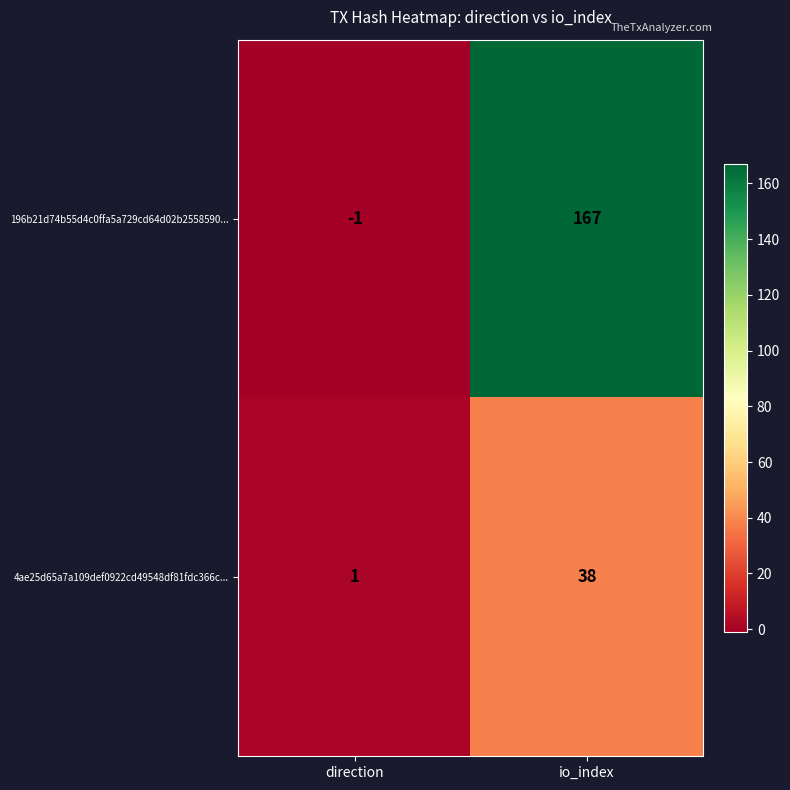

What is the average value of the 196b21d74b55d4c0ffa5a729cd64d02b2558590... series?

83